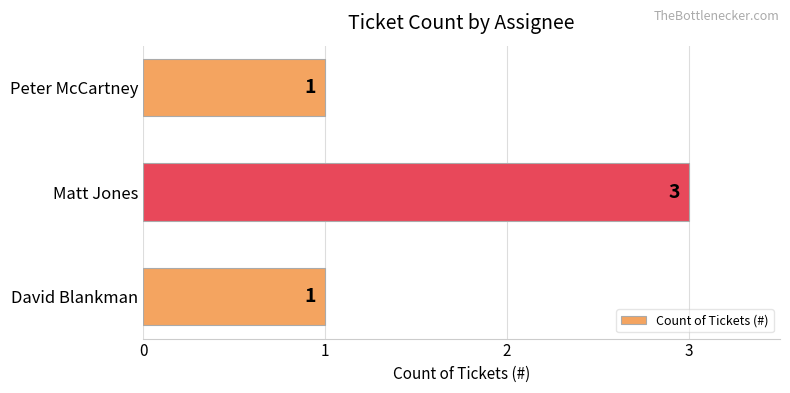

Is it true that the value at Peter McCartney is 1?

True